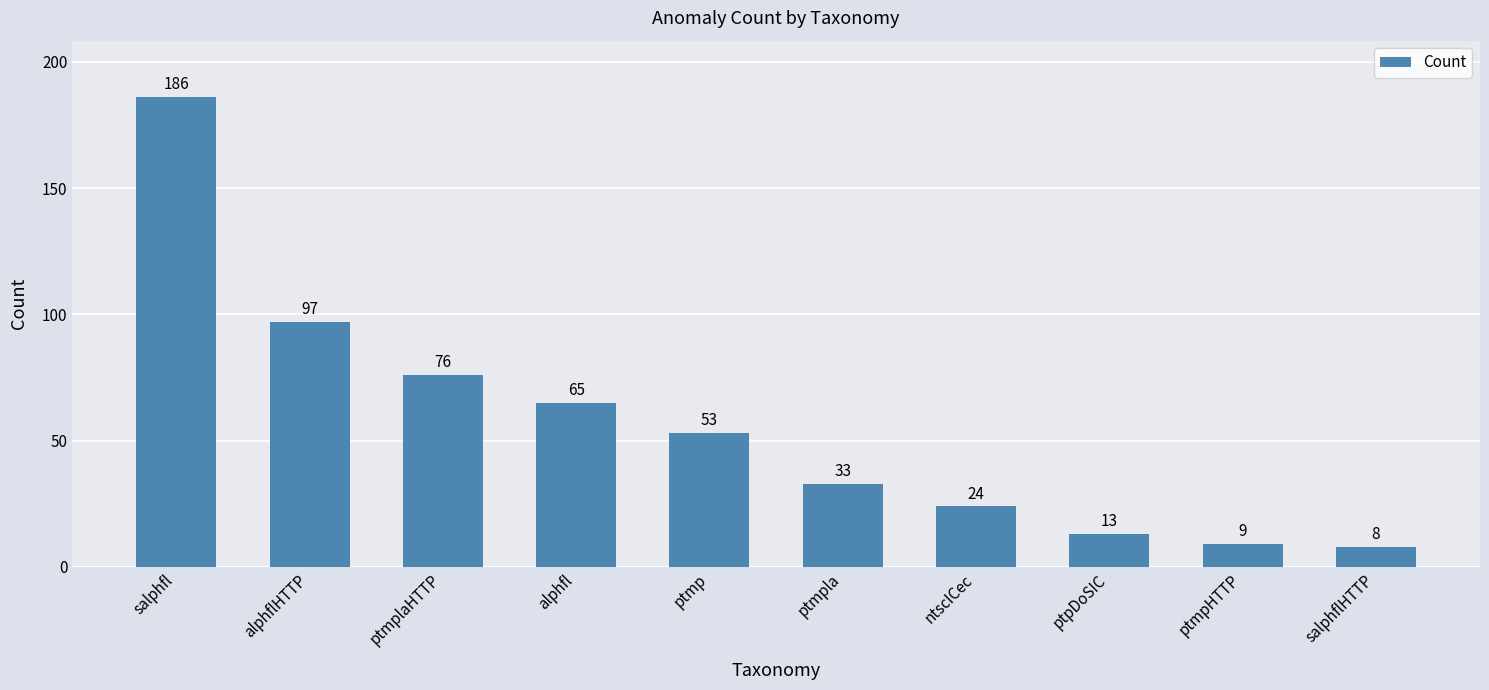

Reading right to left, what are all the values shown in this chart?

salphflHTTP=8	ptmpHTTP=9	ptpDoSIC=13	ntscICec=24	ptmpla=33	ptmp=53	alphfl=65	ptmplaHTTP=76	alphflHTTP=97	salphfl=186